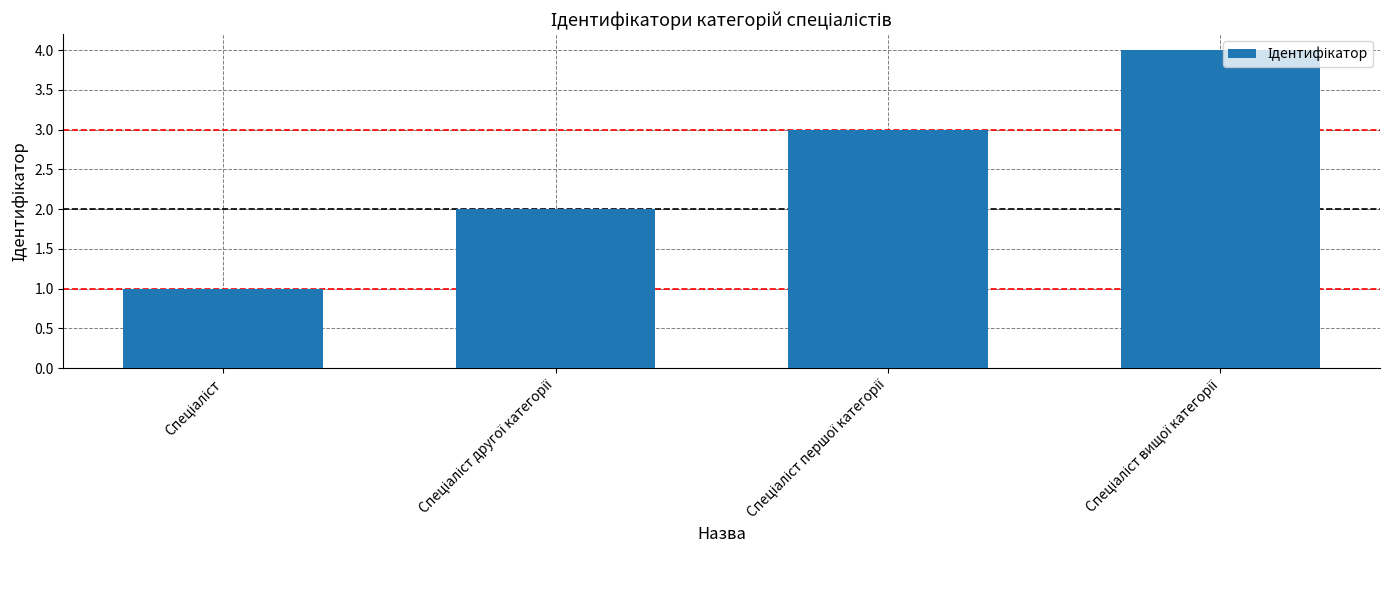

What is the difference between the second highest and minimum values?

2